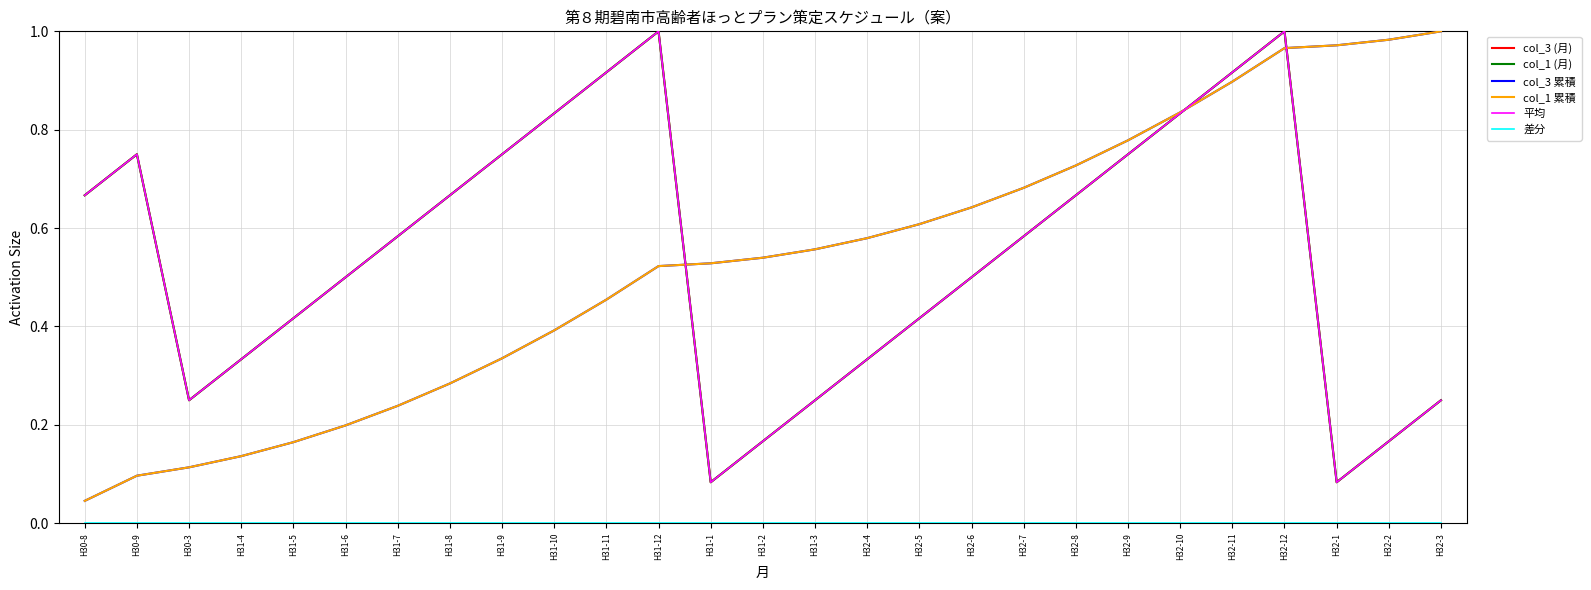

Reading left to right, extract all data points from this chart.

col_3 (月): 0.7	0.8	0.2	0.3	0.4	0.5	0.6	0.7	0.8	0.8	0.9	1.0	0.1	0.2	0.2	0.3	0.4	0.5	0.6	0.7	0.8	0.8	0.9	1.0	0.1	0.2	0.2
col_1 (月): 0.7	0.8	0.2	0.3	0.4	0.5	0.6	0.7	0.8	0.8	0.9	1.0	0.1	0.2	0.2	0.3	0.4	0.5	0.6	0.7	0.8	0.8	0.9	1.0	0.1	0.2	0.2
col_3 累積: 0.0	0.1	0.1	0.1	0.2	0.2	0.2	0.3	0.3	0.4	0.5	0.5	0.5	0.5	0.6	0.6	0.6	0.6	0.7	0.7	0.8	0.8	0.9	1.0	1.0	1.0	1.0
col_1 累積: 0.0	0.1	0.1	0.1	0.2	0.2	0.2	0.3	0.3	0.4	0.5	0.5	0.5	0.5	0.6	0.6	0.6	0.6	0.7	0.7	0.8	0.8	0.9	1.0	1.0	1.0	1.0
平均: 0.7	0.8	0.2	0.3	0.4	0.5	0.6	0.7	0.8	0.8	0.9	1.0	0.1	0.2	0.2	0.3	0.4	0.5	0.6	0.7	0.8	0.8	0.9	1.0	0.1	0.2	0.2
差分: 0.0	0.0	0.0	0.0	0.0	0.0	0.0	0.0	0.0	0.0	0.0	0.0	0.0	0.0	0.0	0.0	0.0	0.0	0.0	0.0	0.0	0.0	0.0	0.0	0.0	0.0	0.0